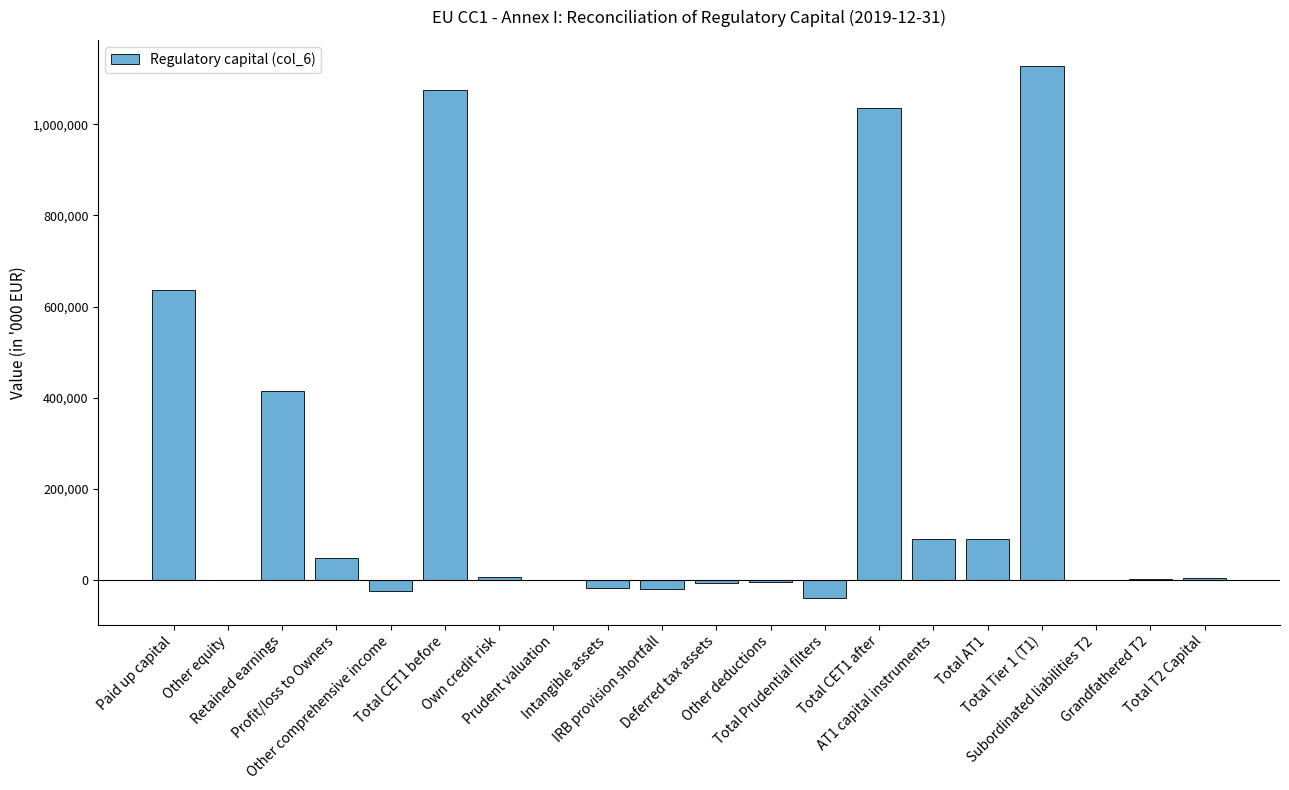

What is the difference between the values at Retained earnings and Total T2 Capital?

409351